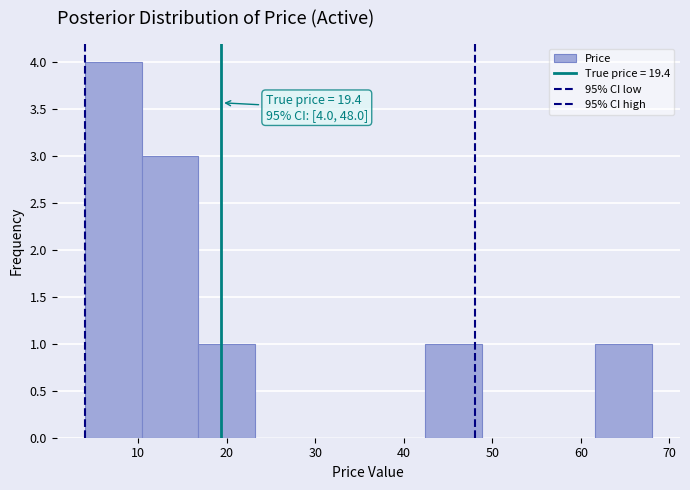

Over which range of the x-axis is the bar tallest?

4.0 to 10.4